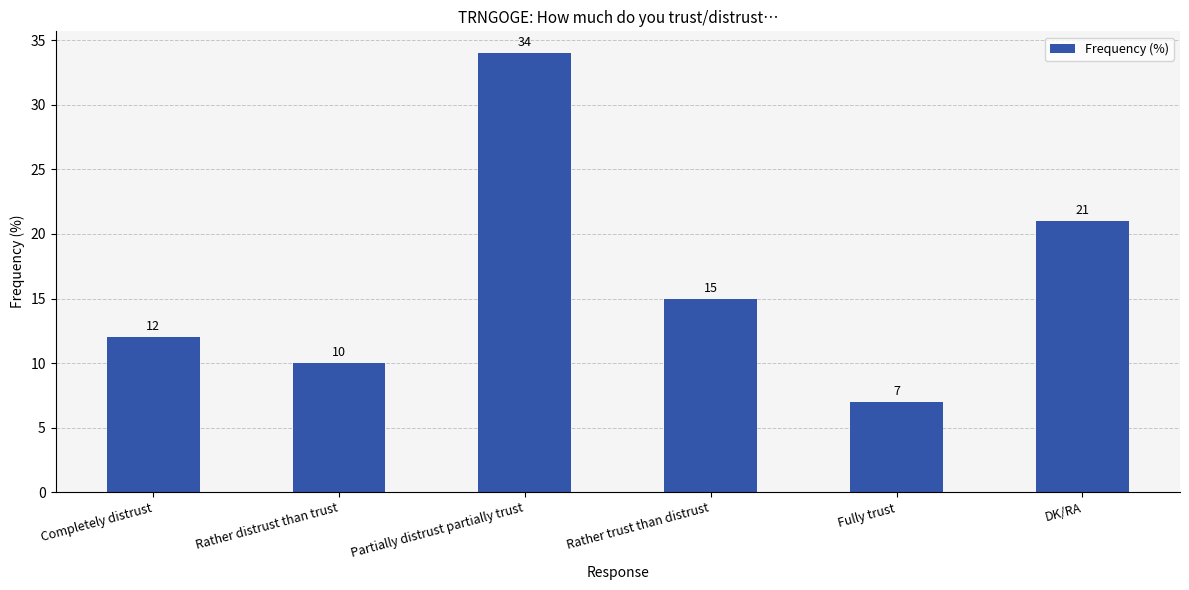

Reading left to right, transcribe all the data shown in this chart.

Completely distrust=12	Rather distrust than trust=10	Partially distrust partially trust=34	Rather trust than distrust=15	Fully trust=7	DK/RA=21